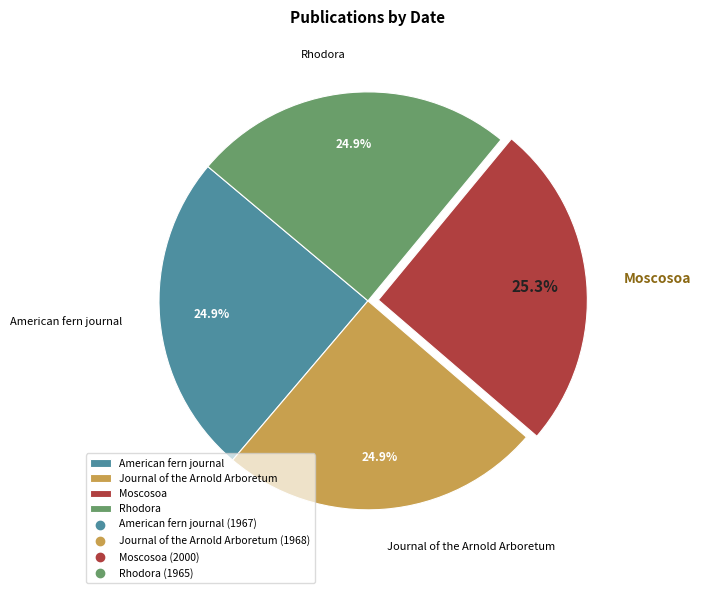

How much of the chart is everything except American fern journal?

75.1%